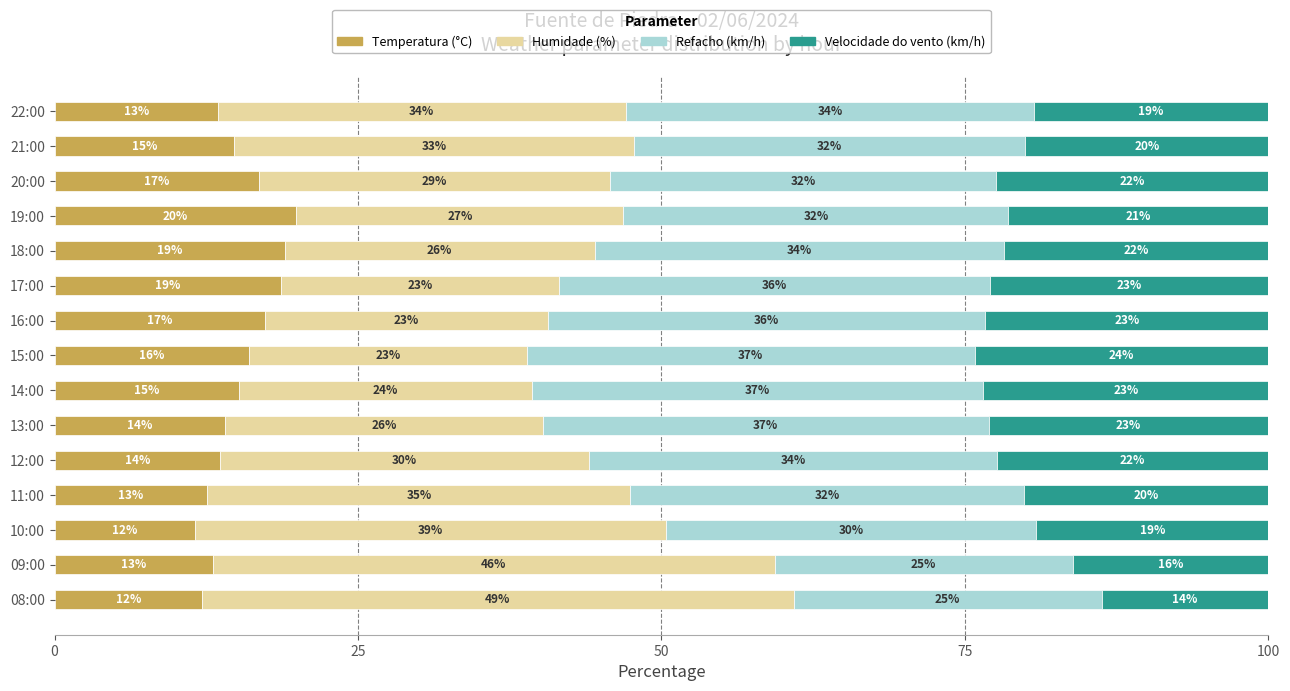

Which series has the largest total across all categories?

Refacho (km/h)